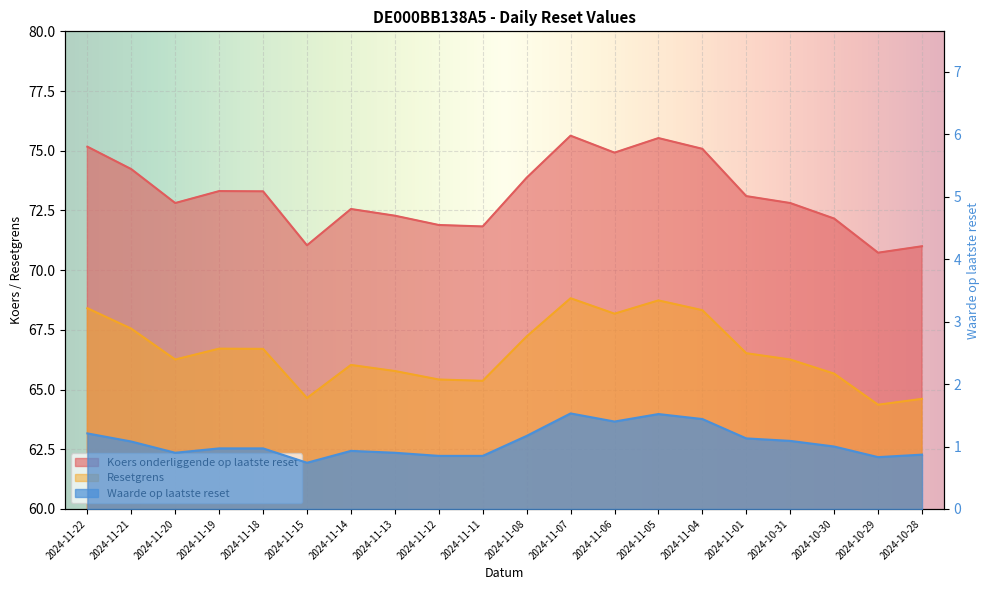

What are all the series names shown in the legend?

Koers onderliggende op laatste reset, Resetgrens, Waarde op laatste reset